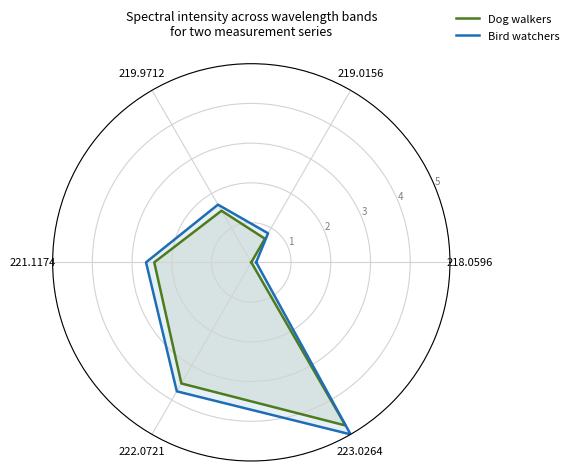

What is the value of the Dog walkers point at the 4th from the left?

2.4